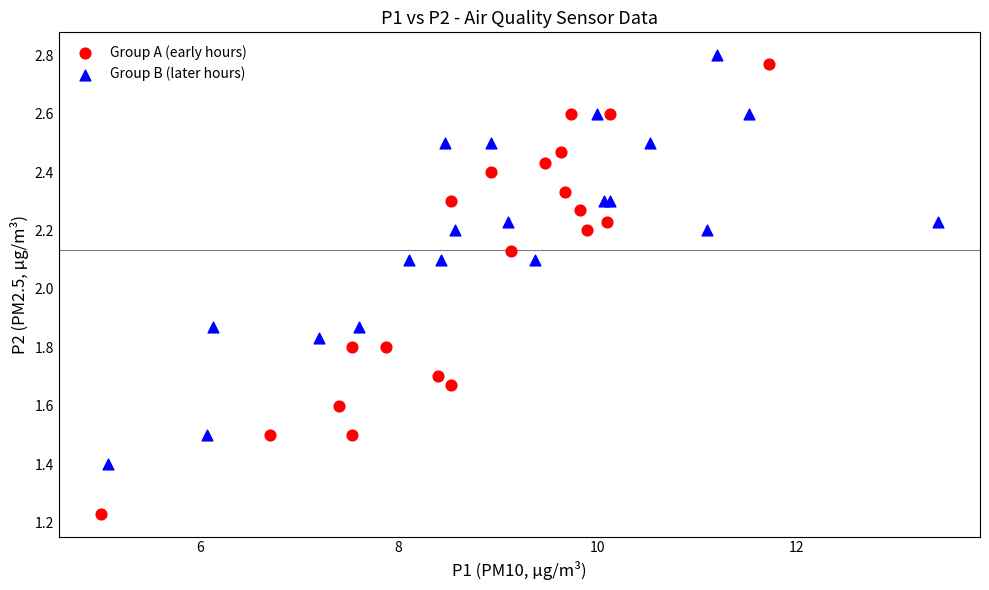

Which series reaches the minimum Y coordinate?

Group A (early hours)